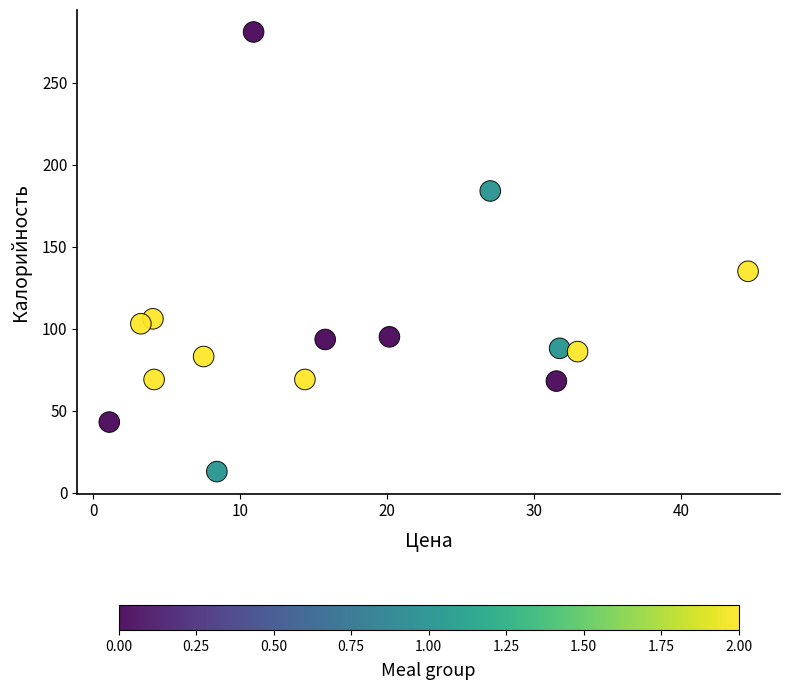

What Y value in the scatter plot is closest to 146?

135.0